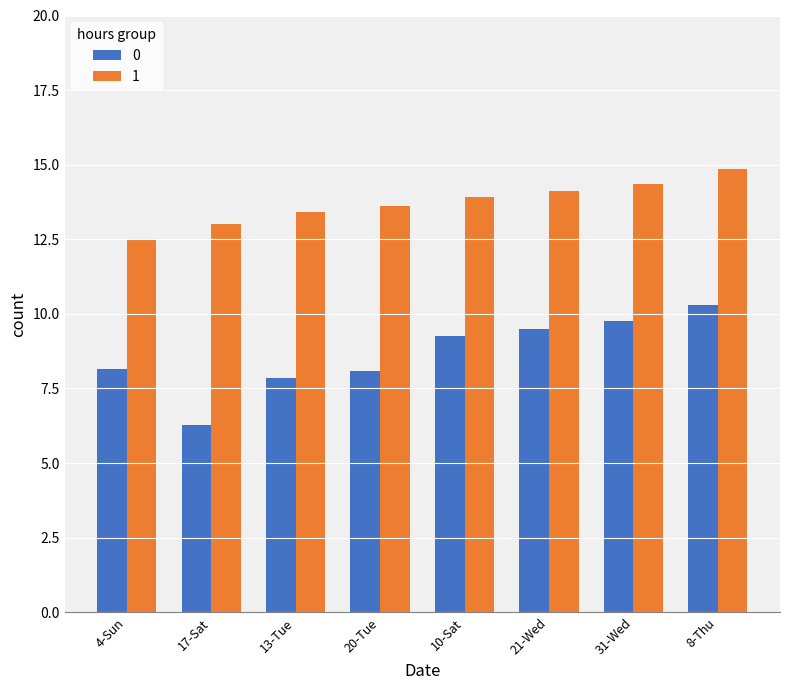

Is the value of 0 at 31-Wed greater than the value of 1 at 17-Sat?

No